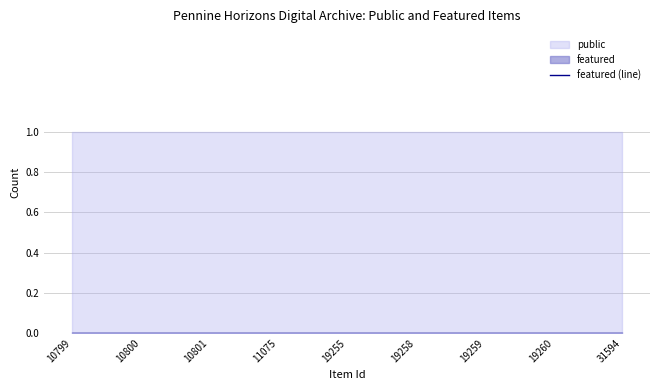

At which label does public reach its minimum?

10799